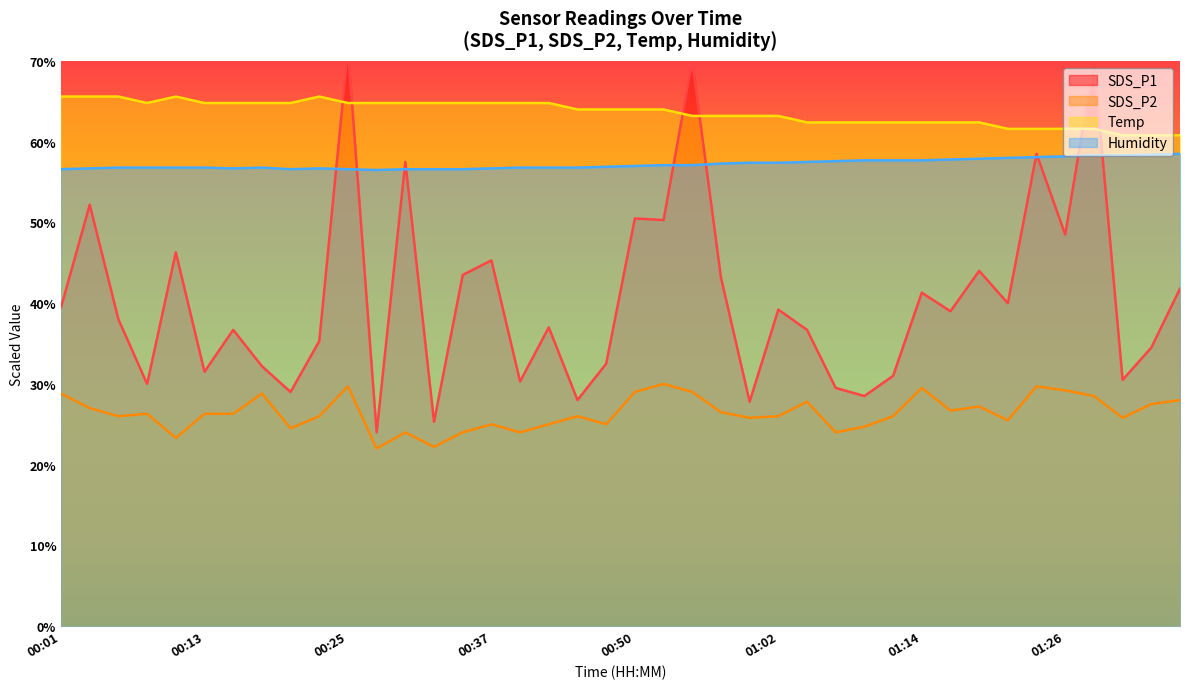

What is the maximum value shown in the chart?

71.5